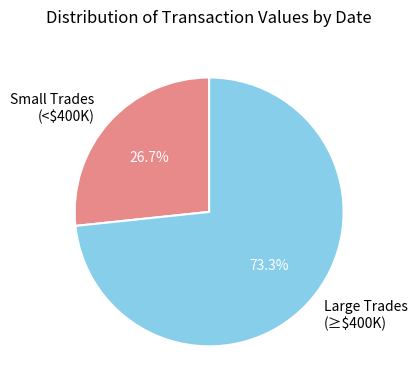

Which category has the smallest portion of the pie?

Small Trades (<$400K)